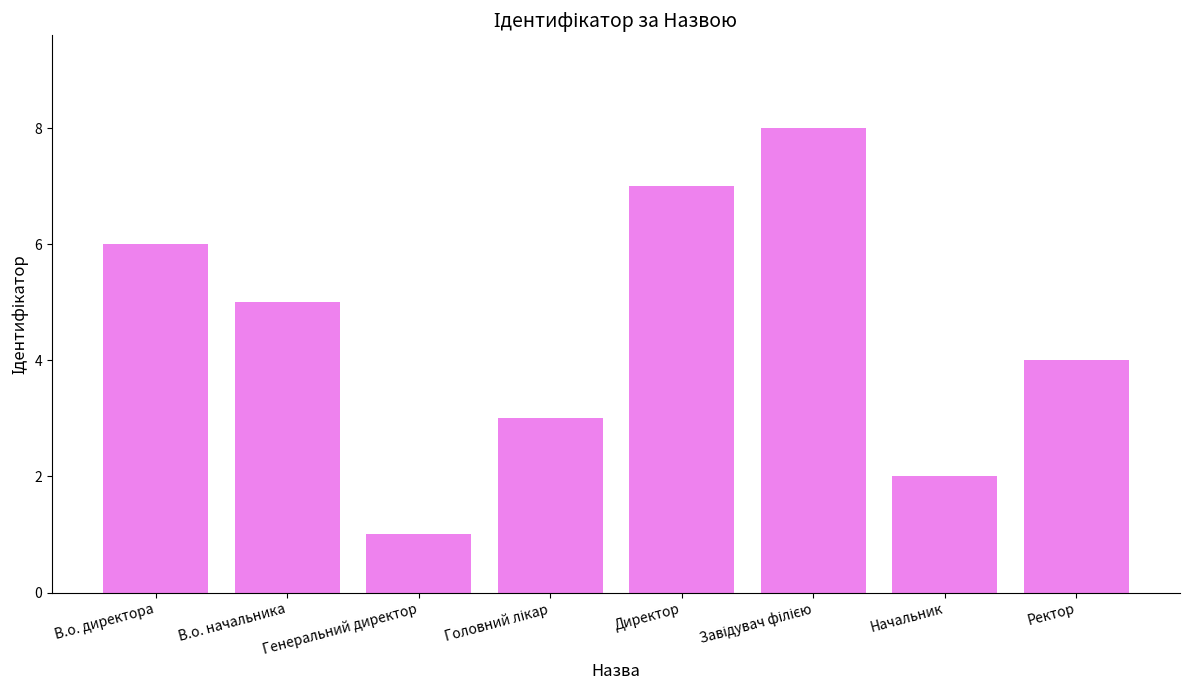

What value does the data have at В.о. начальника?

5